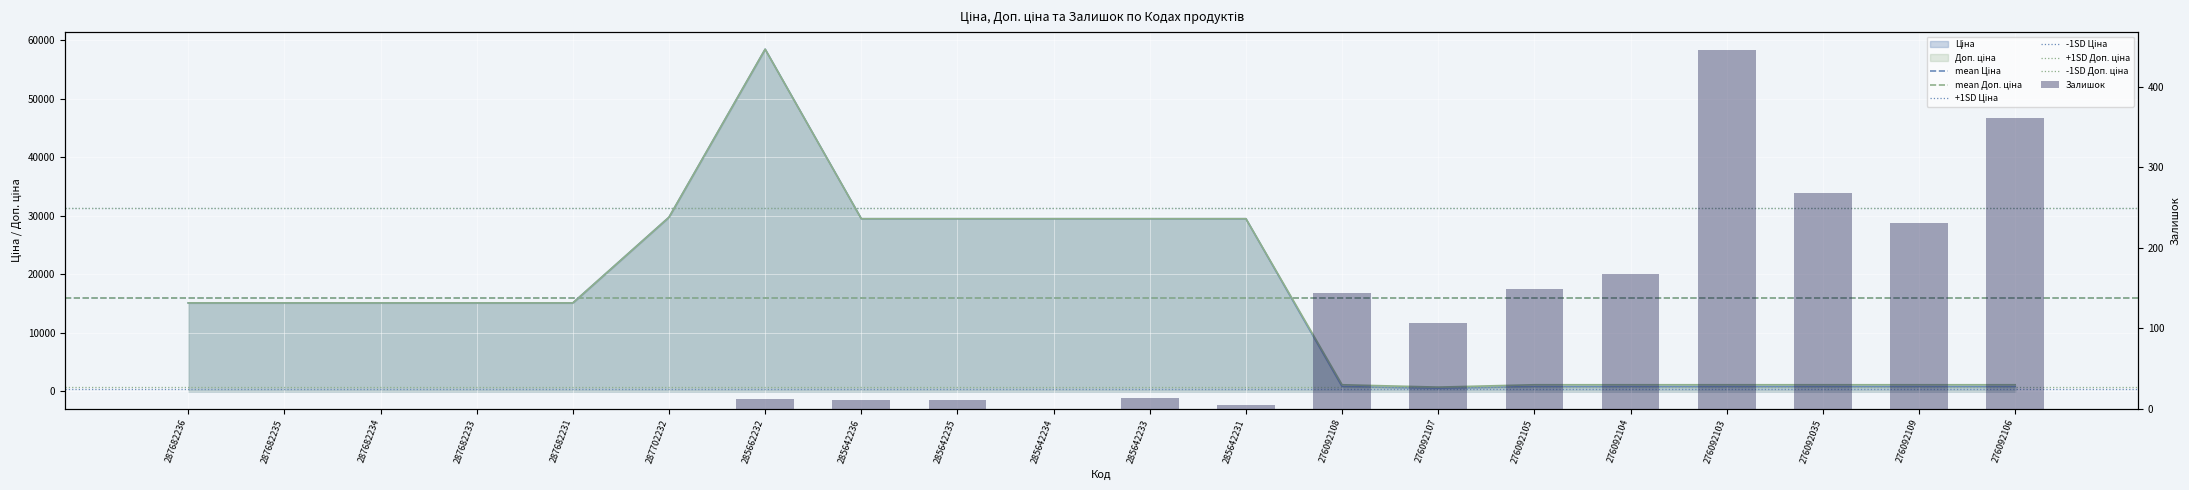

What is the spread (max minus min) of values at 285642234?

29491.5